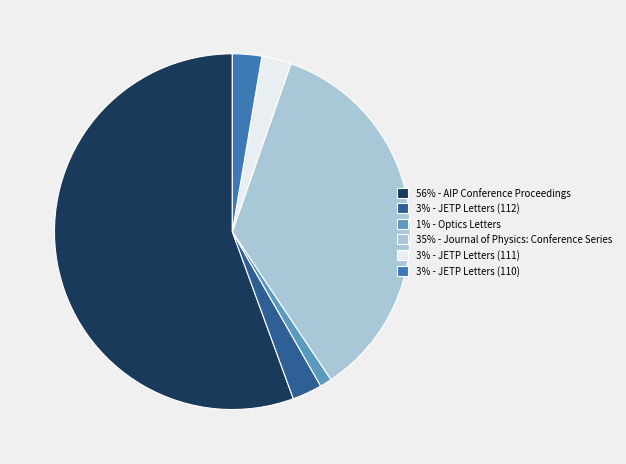

True or false: 56% - AIP Conference Proceedings accounts for 67% of the total.

False